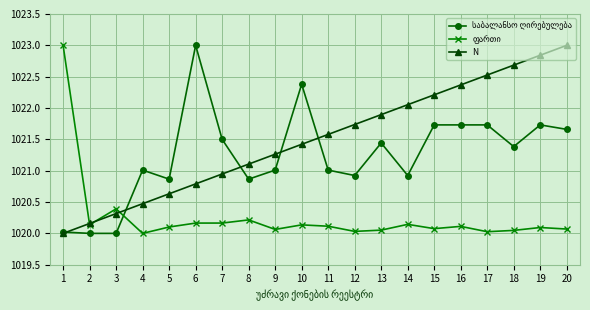

Between 3 and 18, which series saw the biggest shift?

N